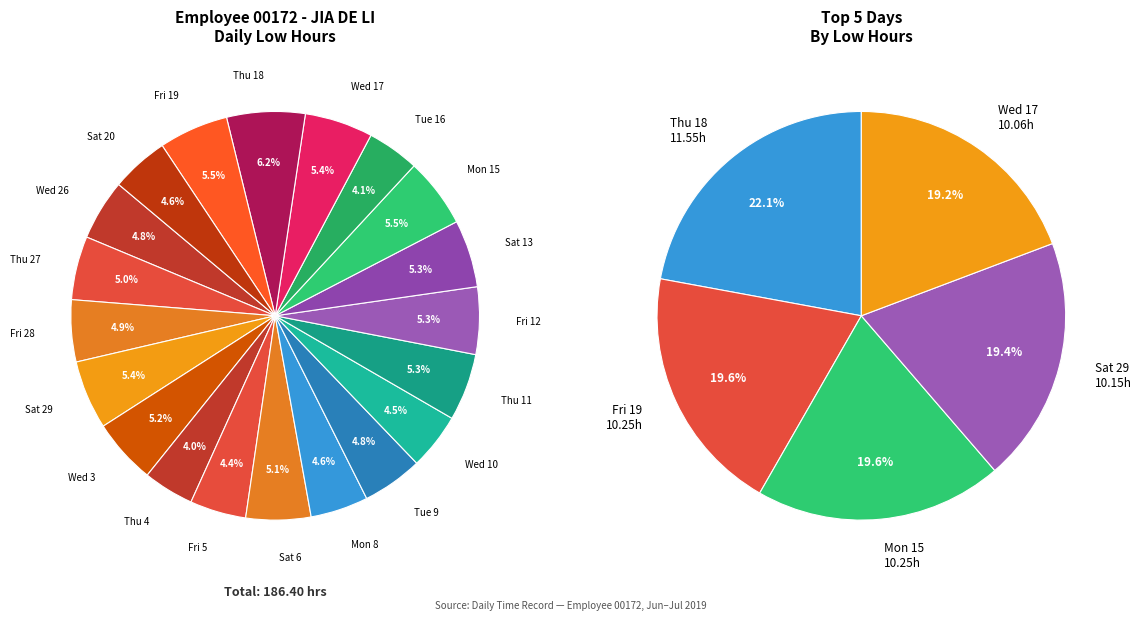

Rank the categories by value from lowest to highest.

Thu 4, Tue 16, Fri 5, Wed 10, Sat 20, Mon 8, Tue 9, Wed 26, Fri 28, Thu 27, Sat 6, Wed 3, Thu 11, Fri 12, Sat 13, Wed 17, Sat 29, Mon 15, Fri 19, Thu 18